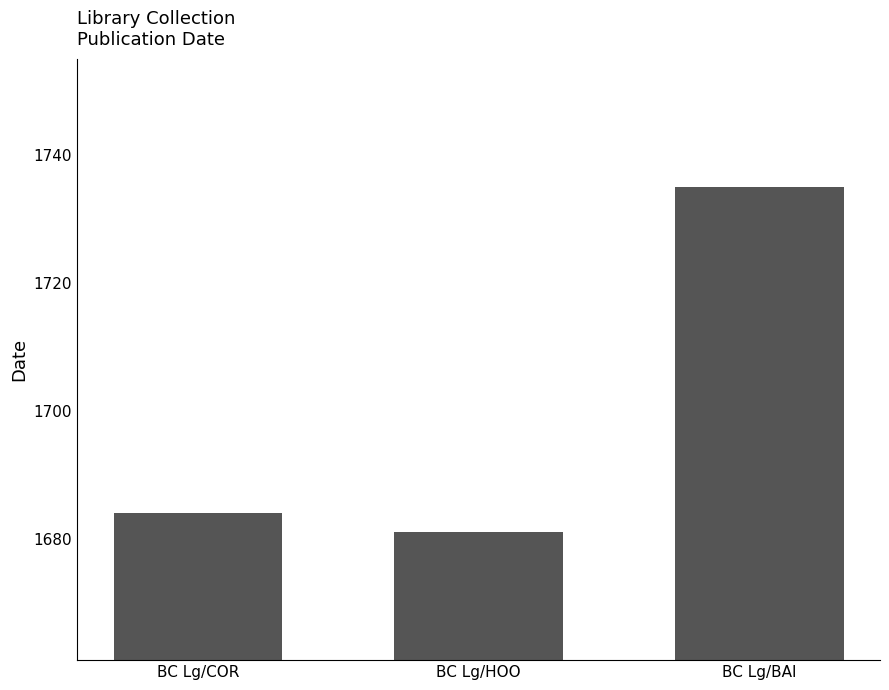

Which category has the lowest value across all series?

BC Lg/HOO